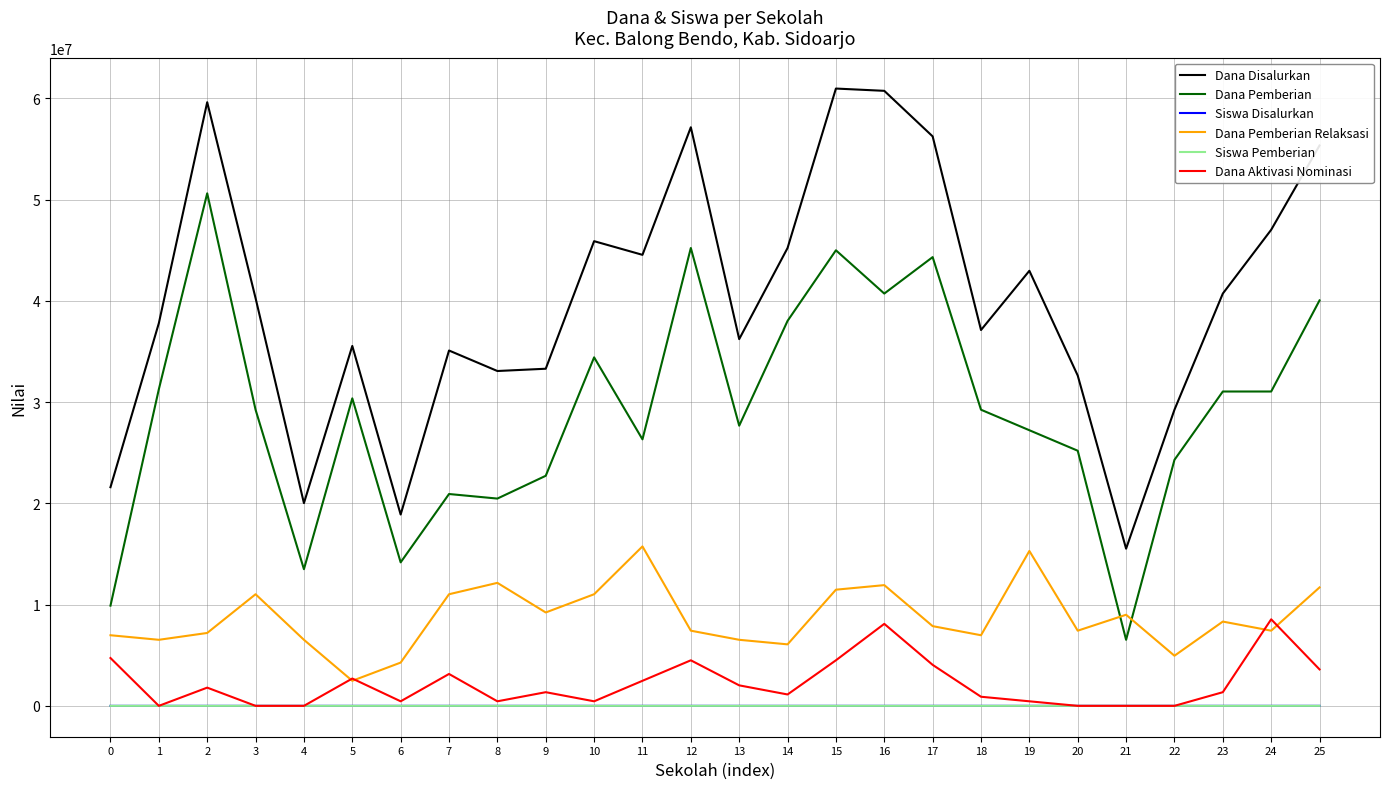

The value of Dana Pemberian at 4 is 19894232. True or false?

False